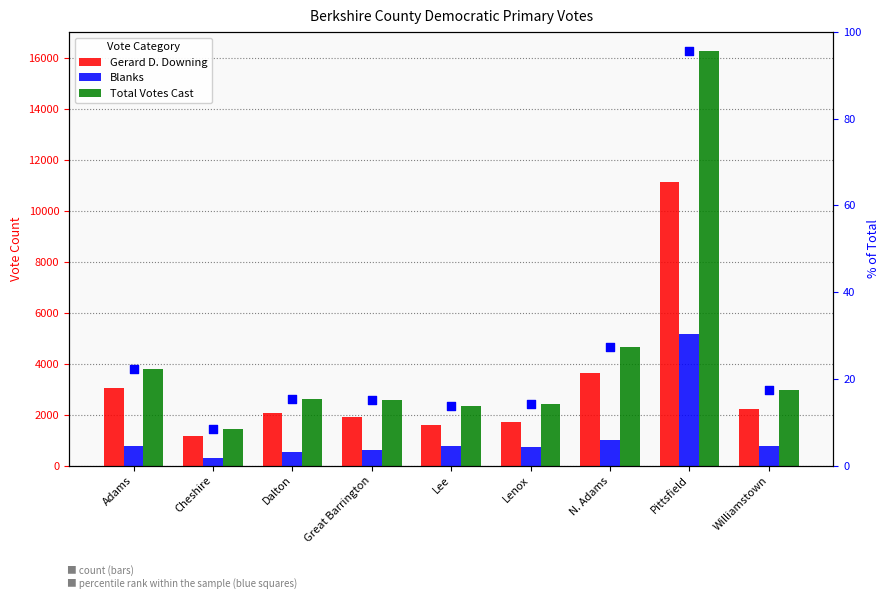

Which series reaches the maximum Y coordinate?

Total Votes Cast